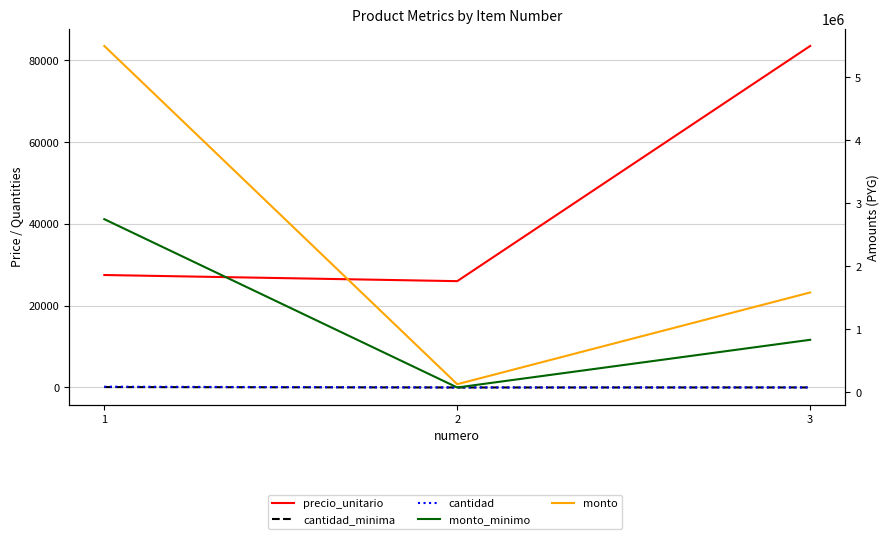

What is the sum of all monto_minimo values?

3663000